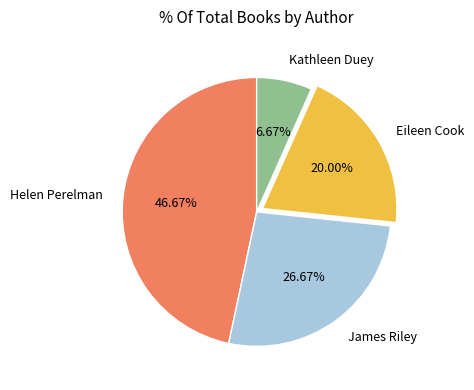

The Kathleen Duey slice represents 16% of the pie. True or false?

False